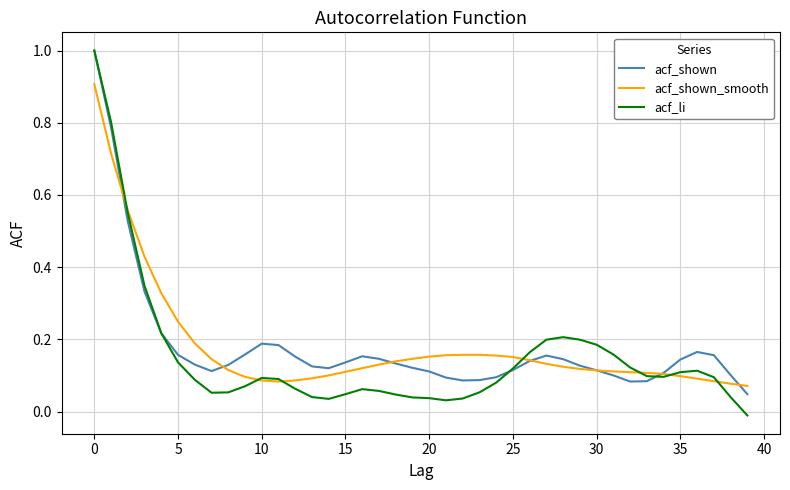

What is the maximum value for acf_shown?

1.0